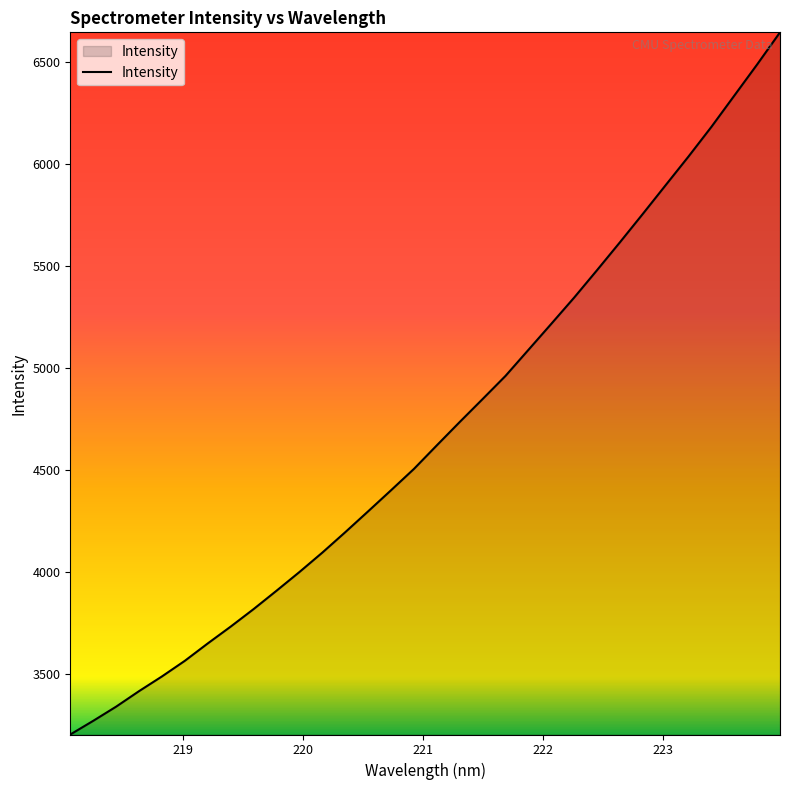

What is the smallest value displayed?

3205.7